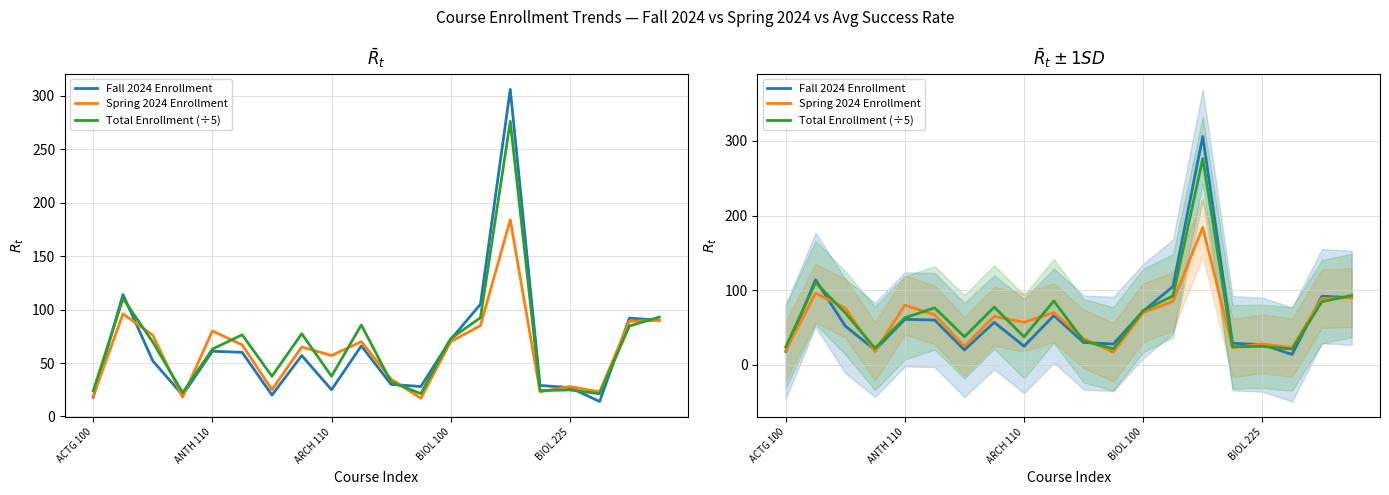

Is this an area chart (filled region under the line)?

No